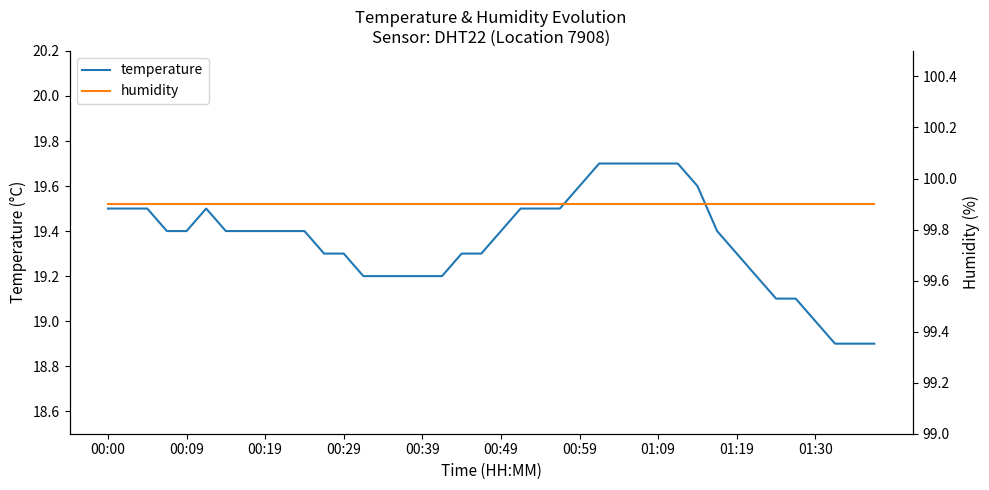

Is it true that temperature equals 31.1 at 00:49?

False